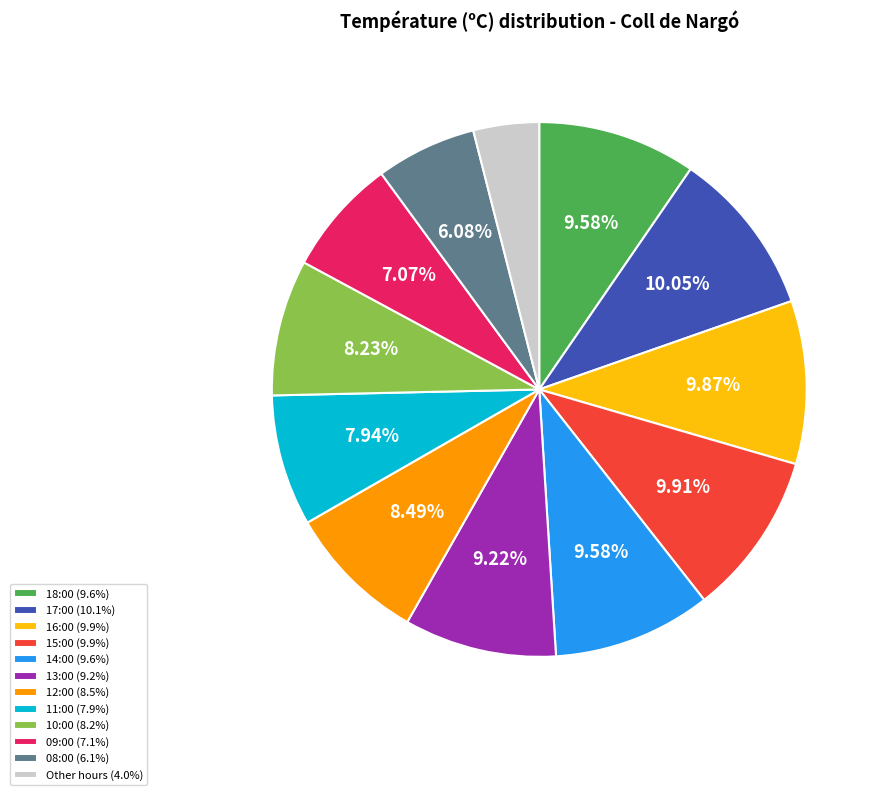

Is 18:00 (9.6%) the majority of the pie?

No